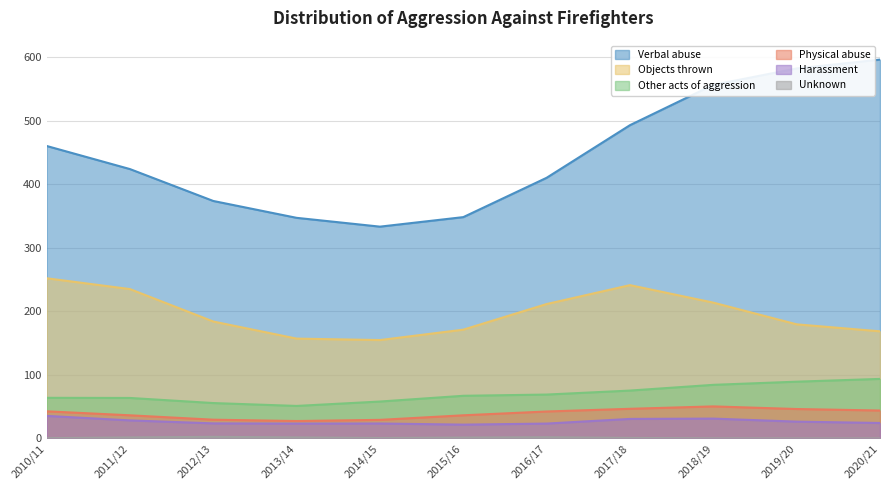

What is the highest value of the Objects thrown series?

251.9